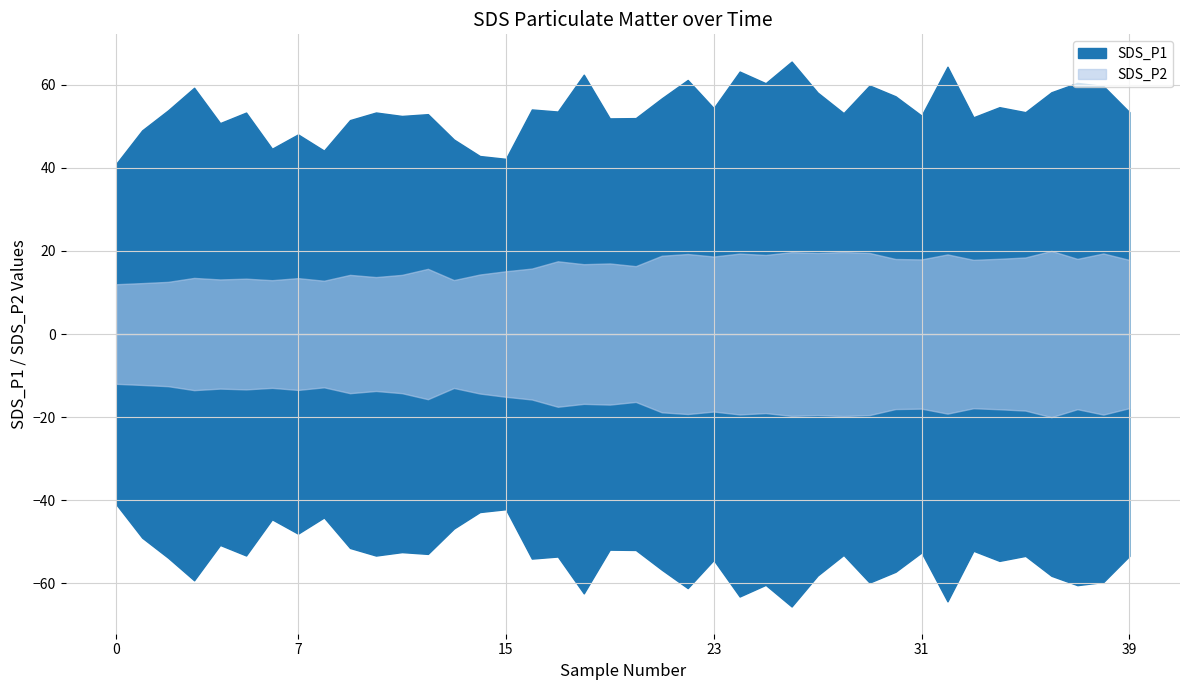

The value of SDS_P1 at 2021/11/08 00:54:13 is 61.1. True or false?

True